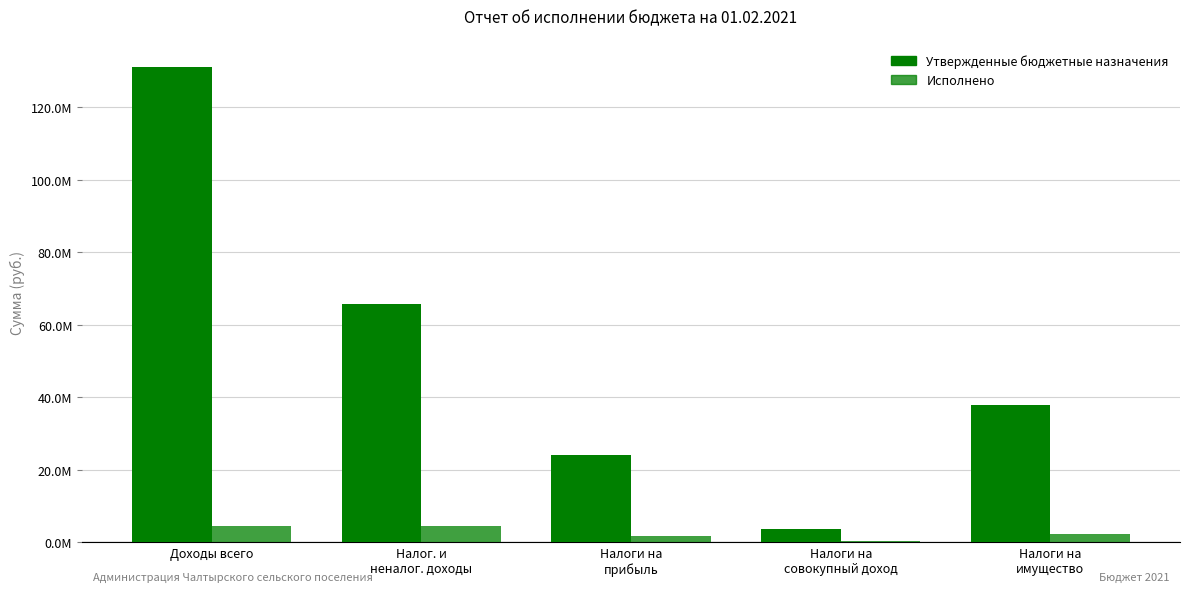

Where is Утвержденные бюджетные назначения nearest to the value 67380400?

Налог. и
неналог. доходы